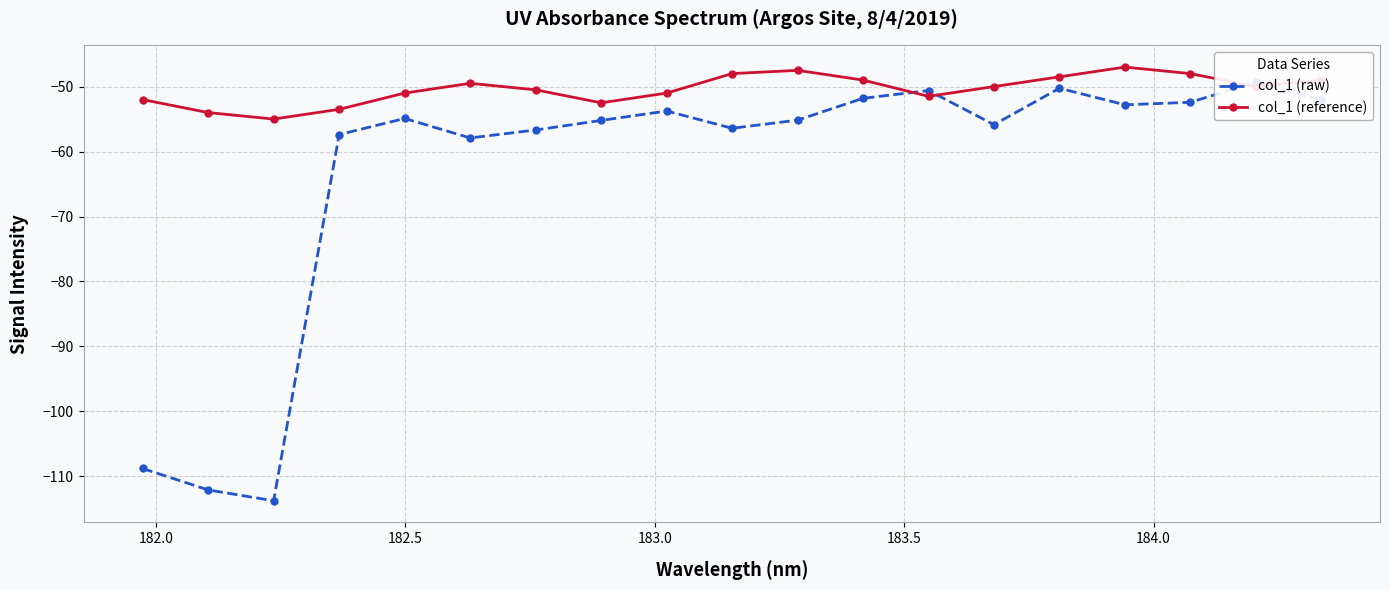

After their last crossing, which series has the higher values: col_1 (reference) or col_1 (raw)?

col_1 (reference)